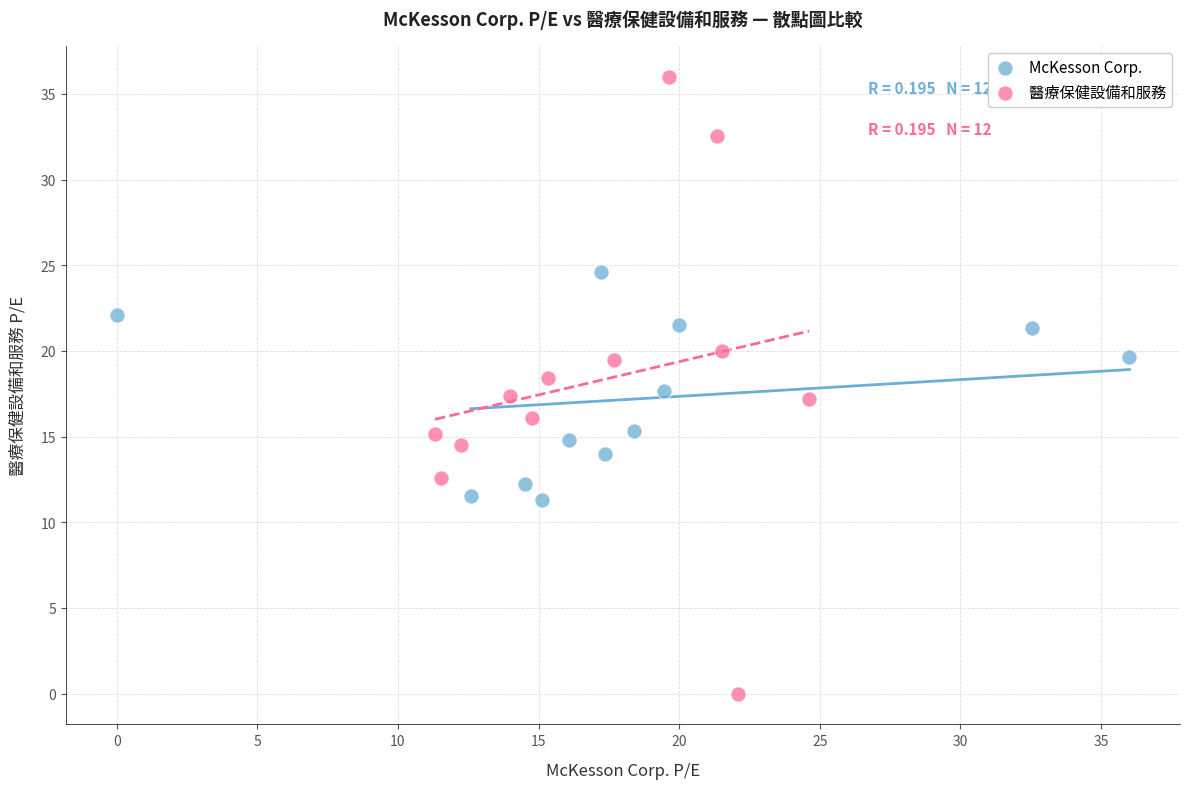

Which series has the widest spread of Y values?

醫療保健設備和服務